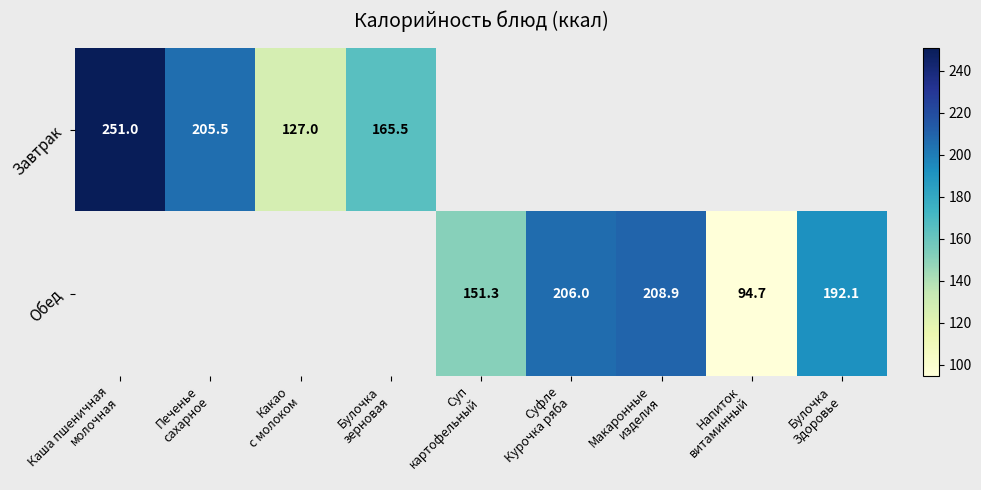

At how many categories does at least one series exceed 189?

5